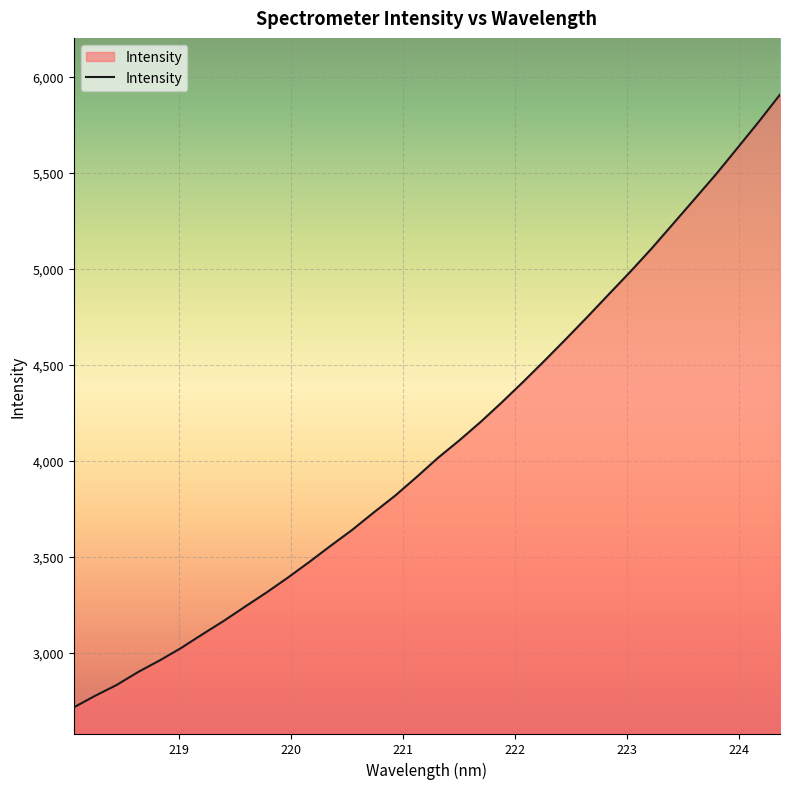

What is the greatest value displayed?

5908.3